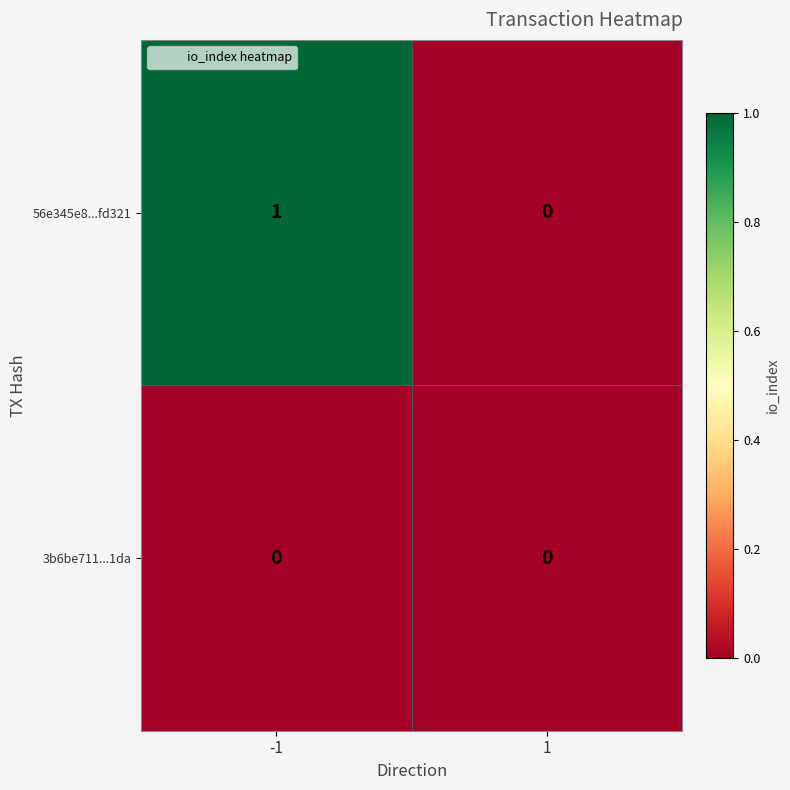

List the series in order of their peak value, highest first.

56e345e8...fd321, 3b6be711...1da